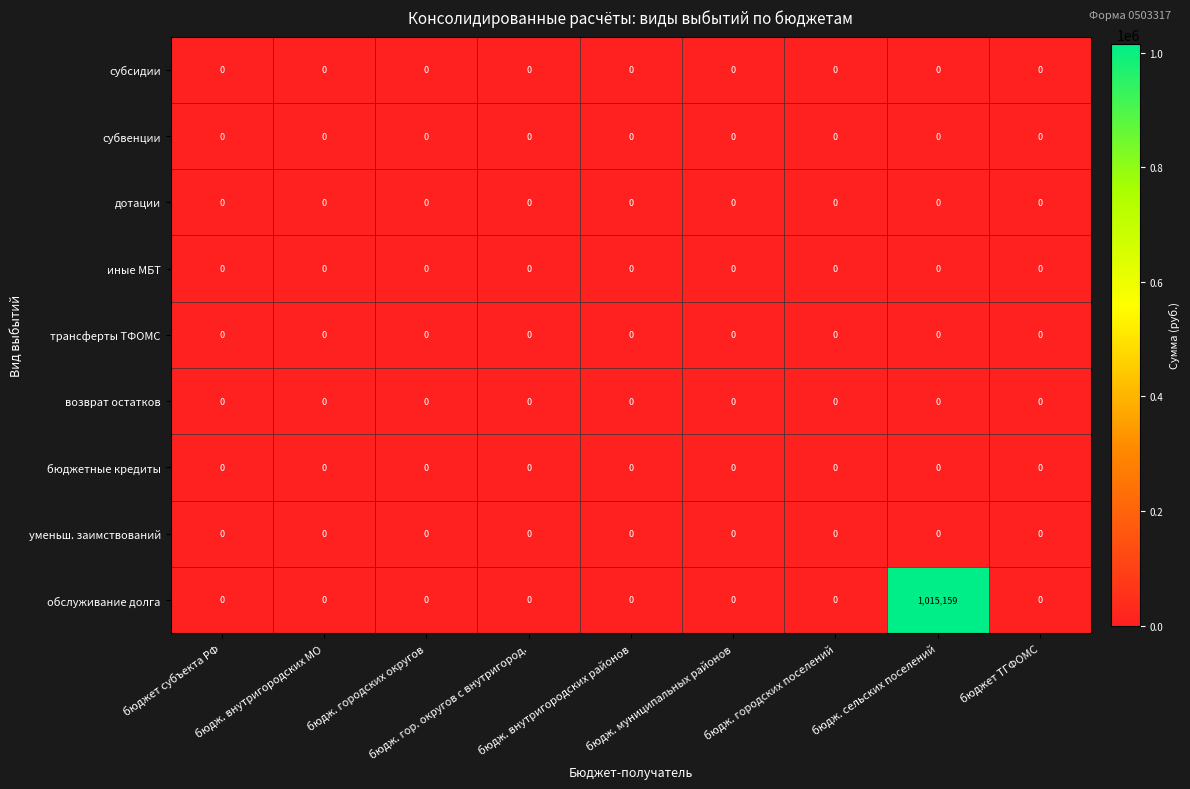

Which series has the widest spread of values?

обслуживание долга